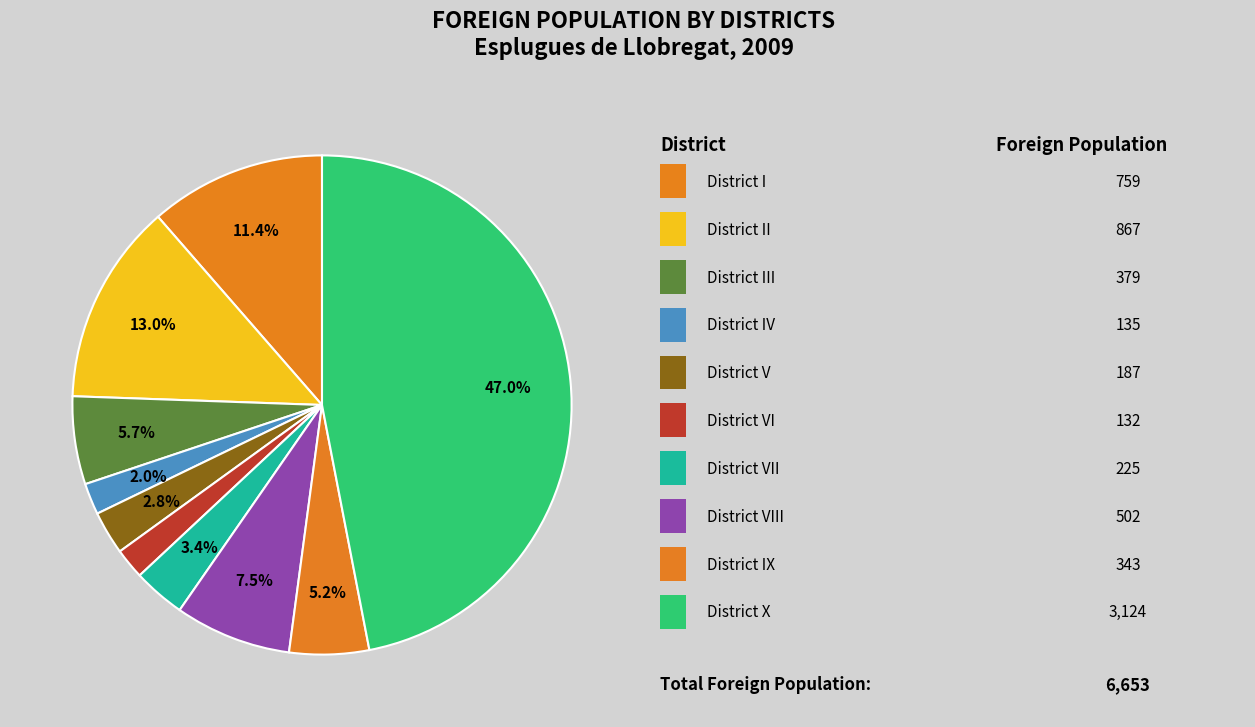

Count the number of slices in the pie.

10